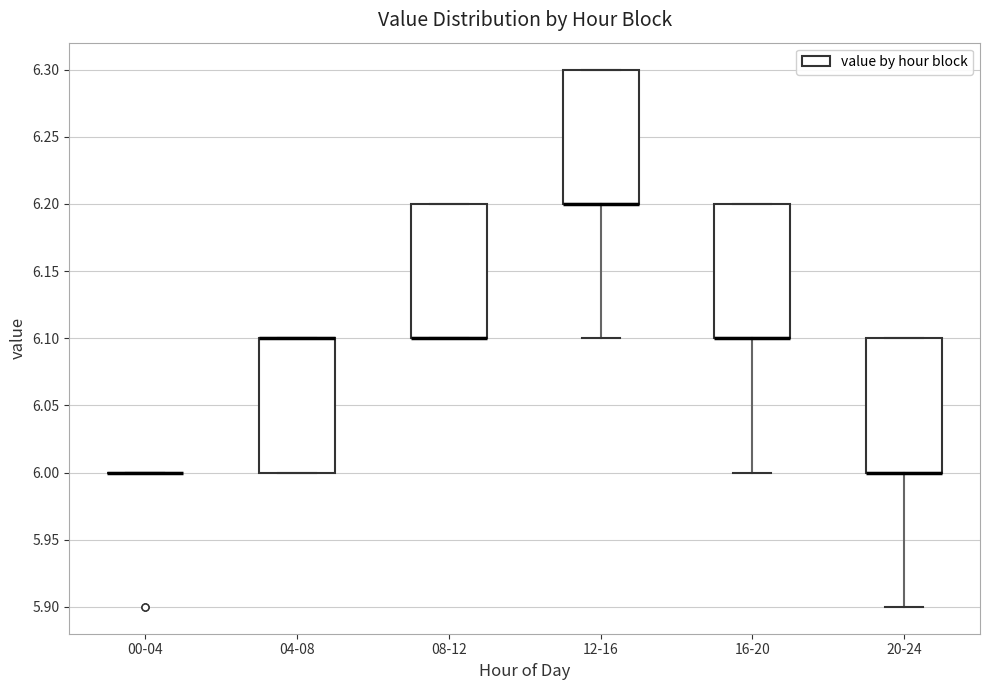

Where is the upper edge of the box for 16-20 on the y-axis? The values are not printed on the chart, so give them approximately, as read against the axis.

6.2